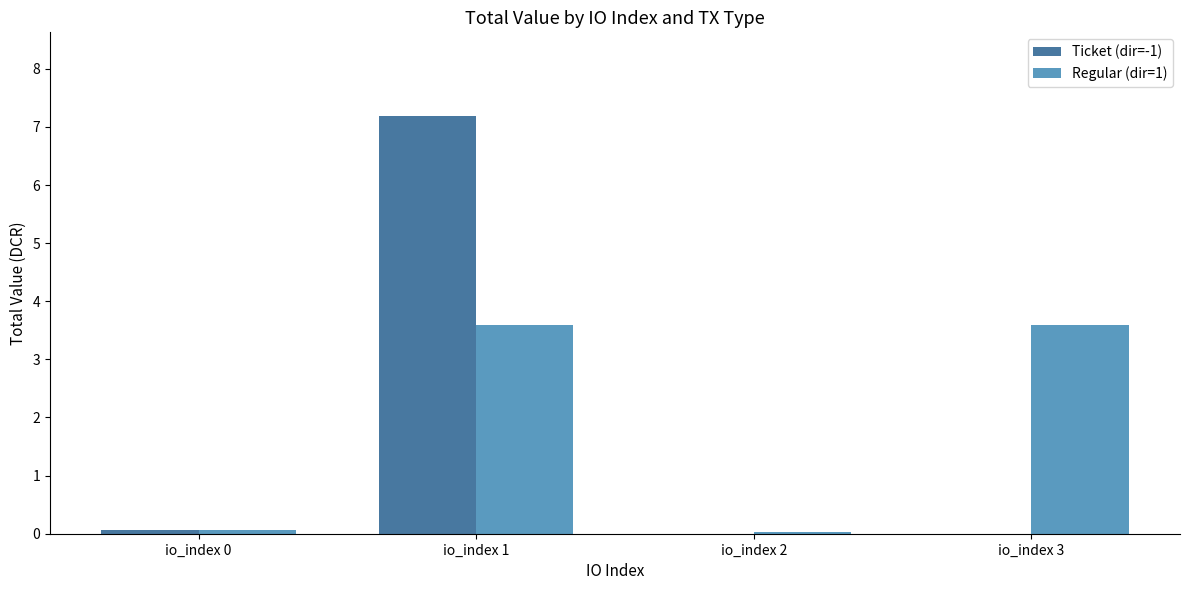

The value of Ticket (dir=-1) at io_index 2 is 0.0. True or false?

True